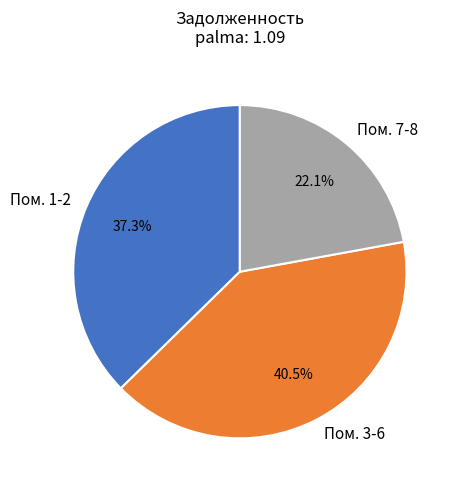

What portion of the pie excludes Пом. 7-8?

77.9%